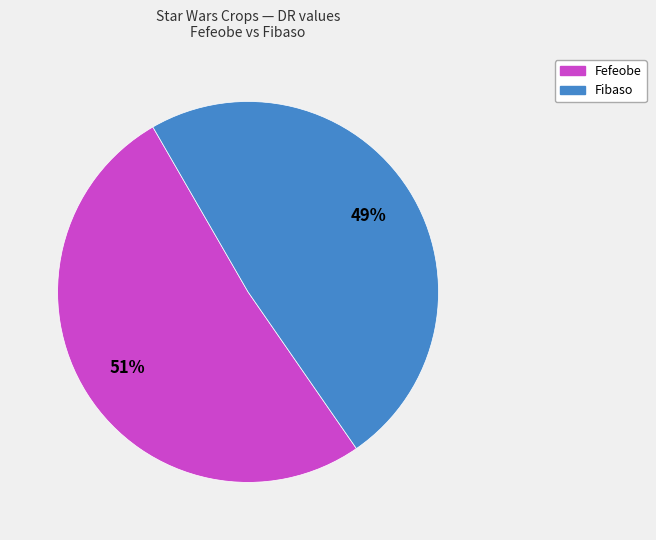

To the nearest percent, what is the average slice percentage?

50%